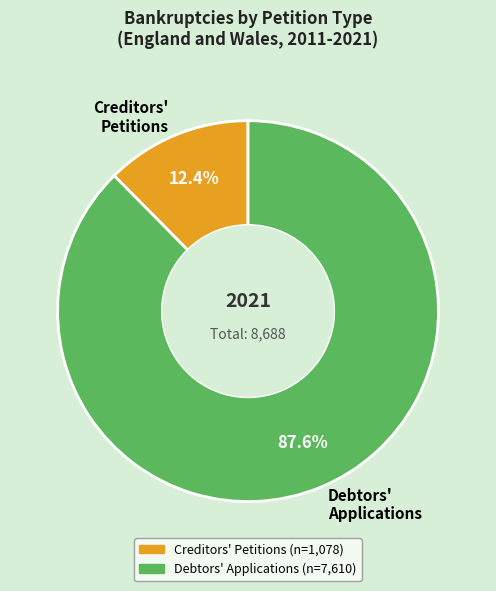

Rank the categories by value from highest to lowest.

Debtors' Applications, Creditors' Petitions